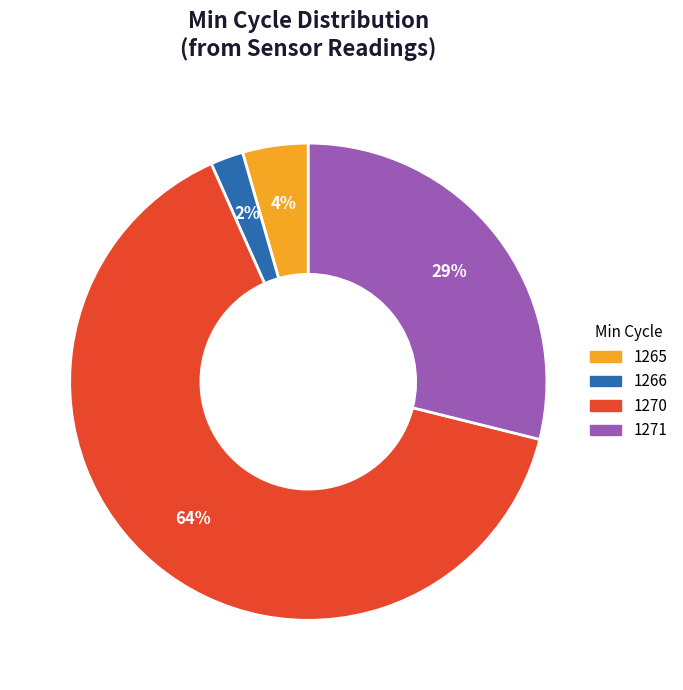

Count the number of slices in the pie.

4